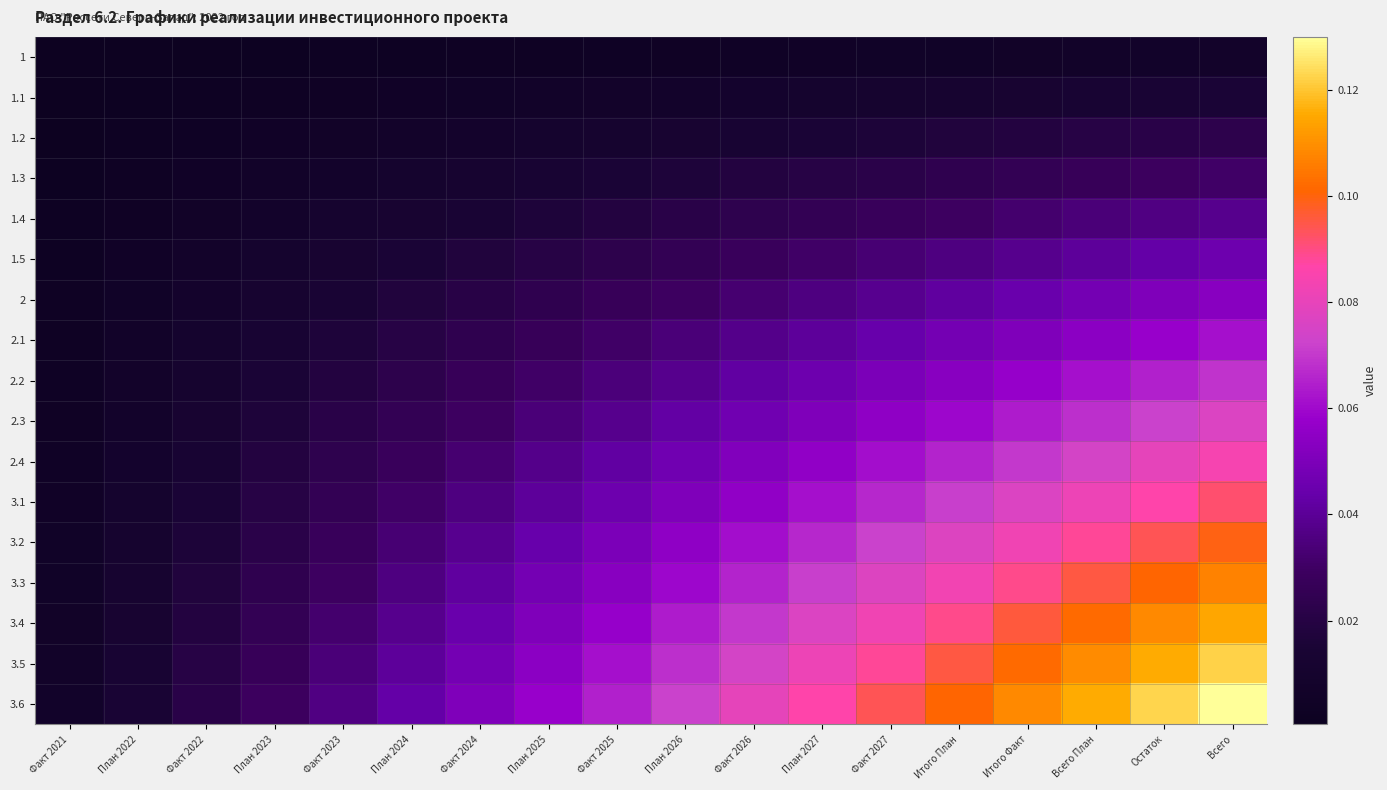

At which category is the sum across all series the highest?

Всего